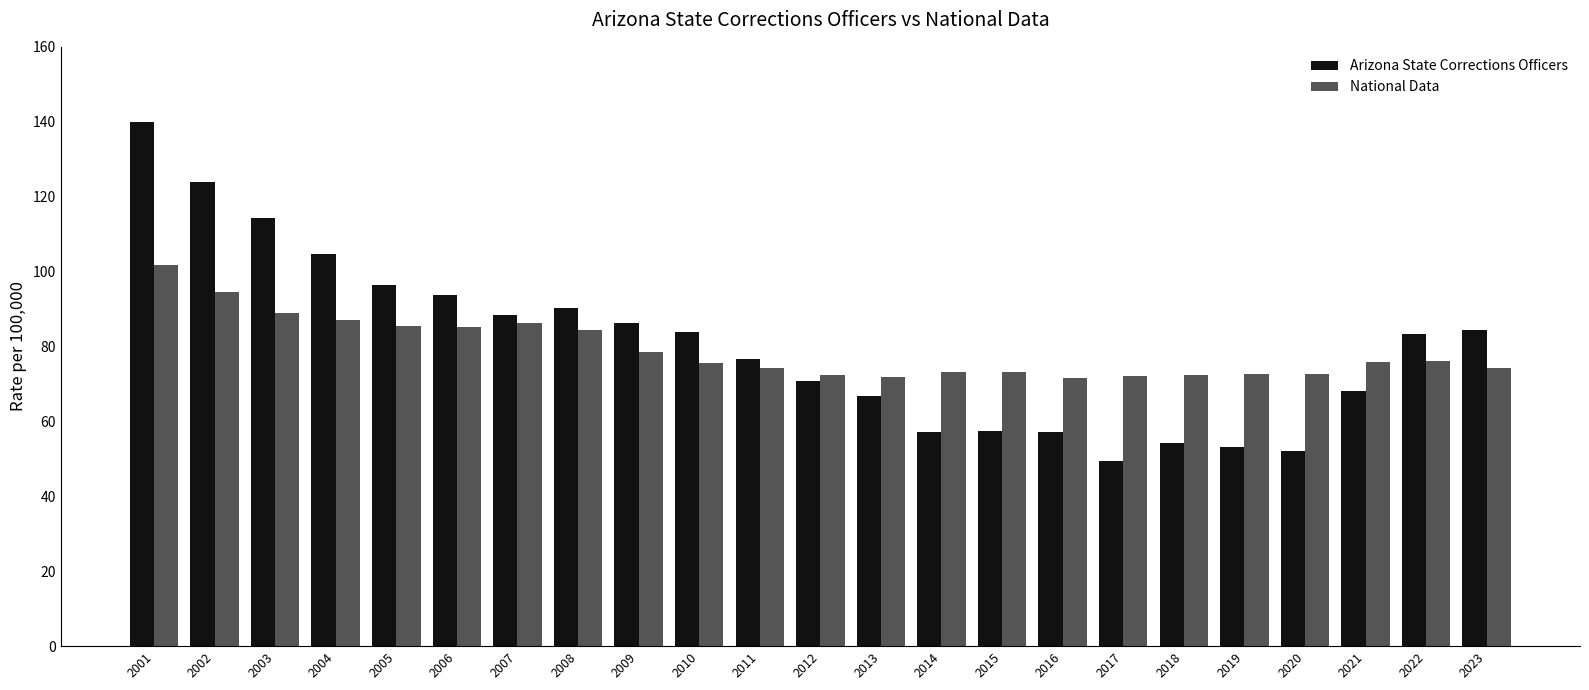

What is the approximate value of Arizona State Corrections Officers at 2023?

84.3